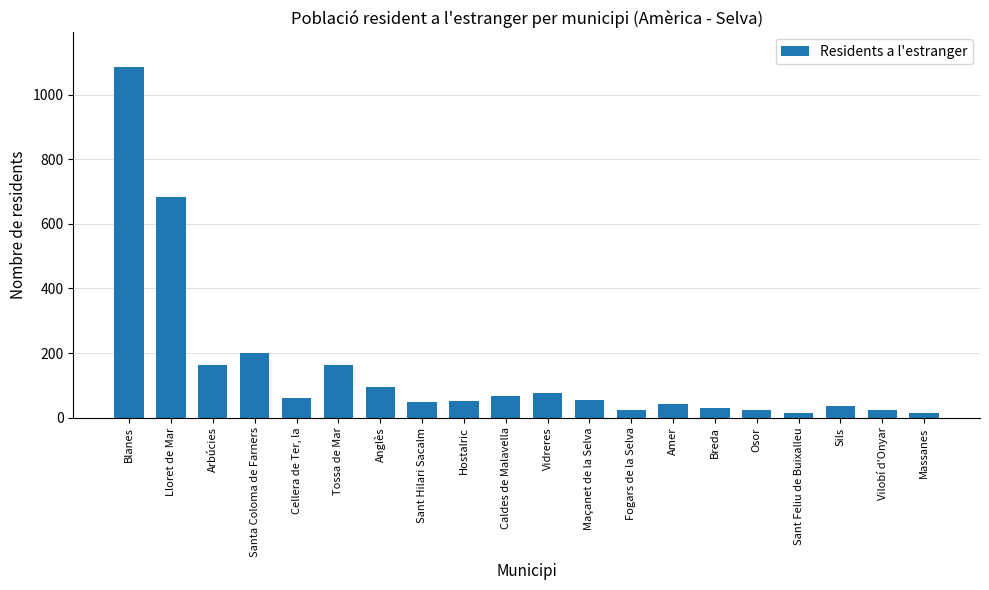

How many data points does each series have?

20